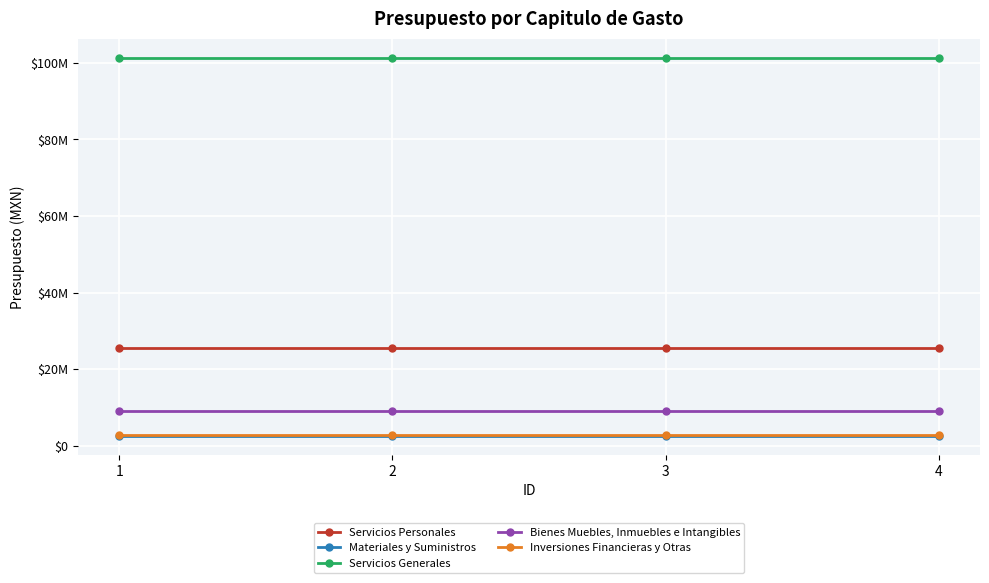

Between 1 and 2, which is larger?

1